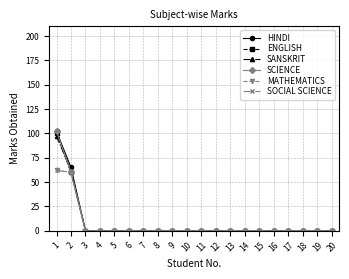

True or false: ENGLISH and MATHEMATICS cross at least once.

False